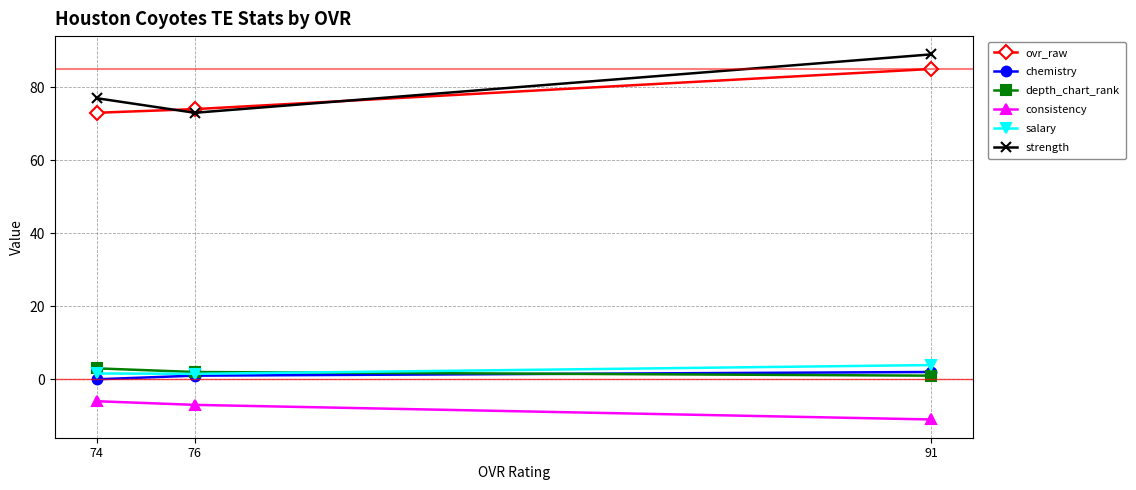

At which label does ovr_raw reach its peak?

91